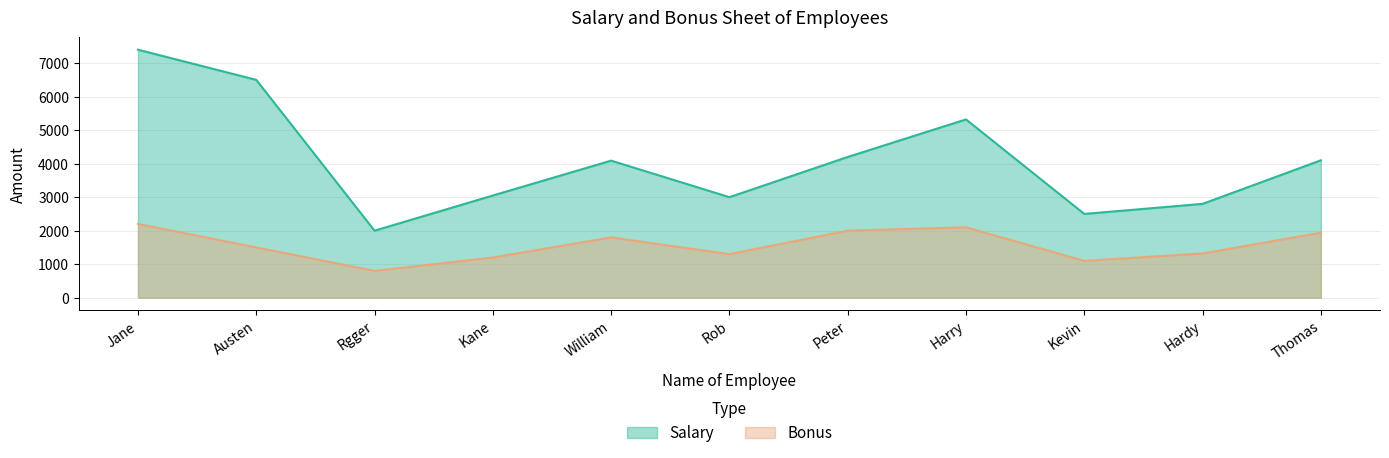

The Salary series shows 2221 at Peter. True or false?

False